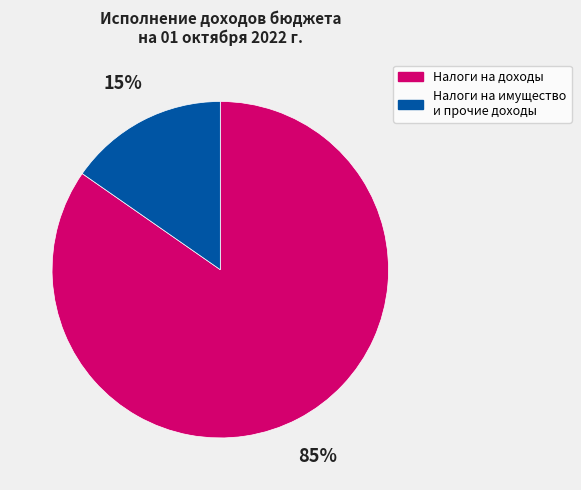

To the nearest percent, what percentage of the pie is Налоги на имущество и прочие доходы?

15%